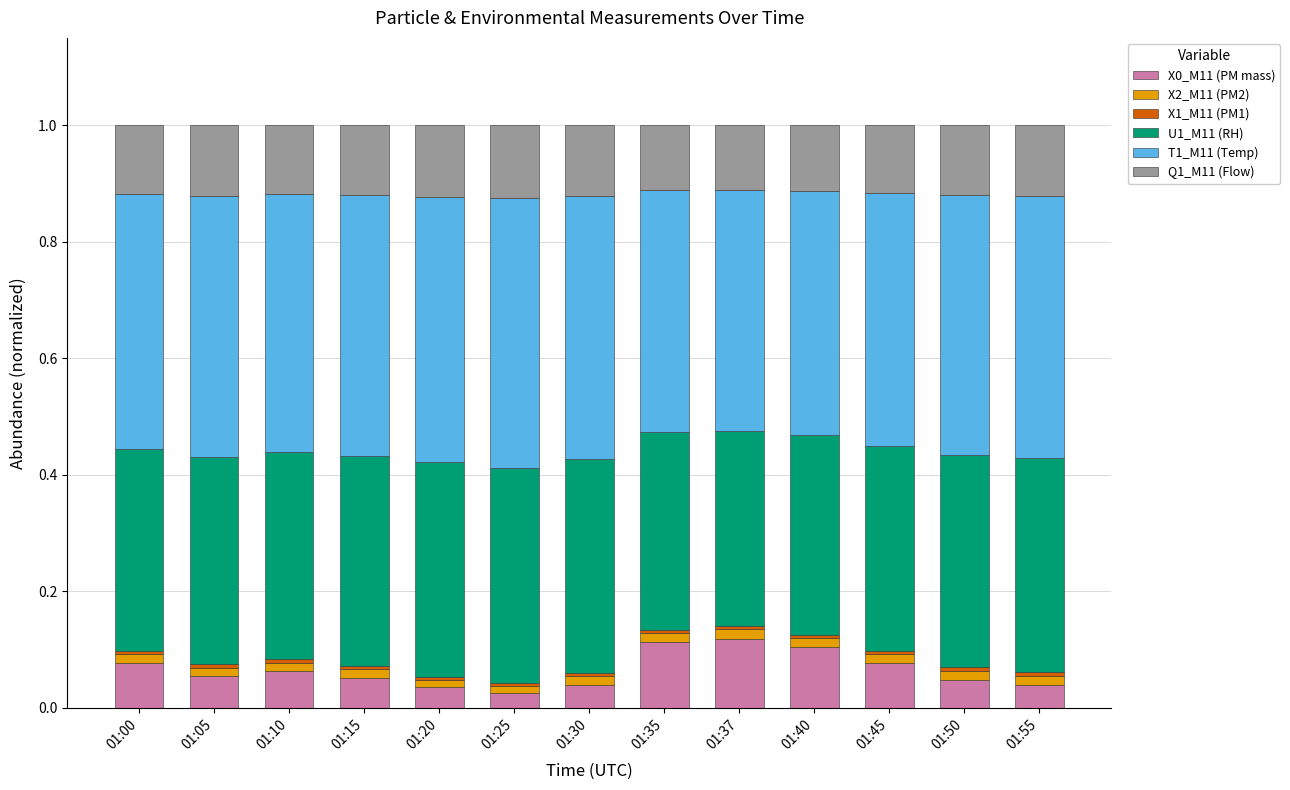

Count the U1_M11 (RH) values in the range 0 to 1.

13